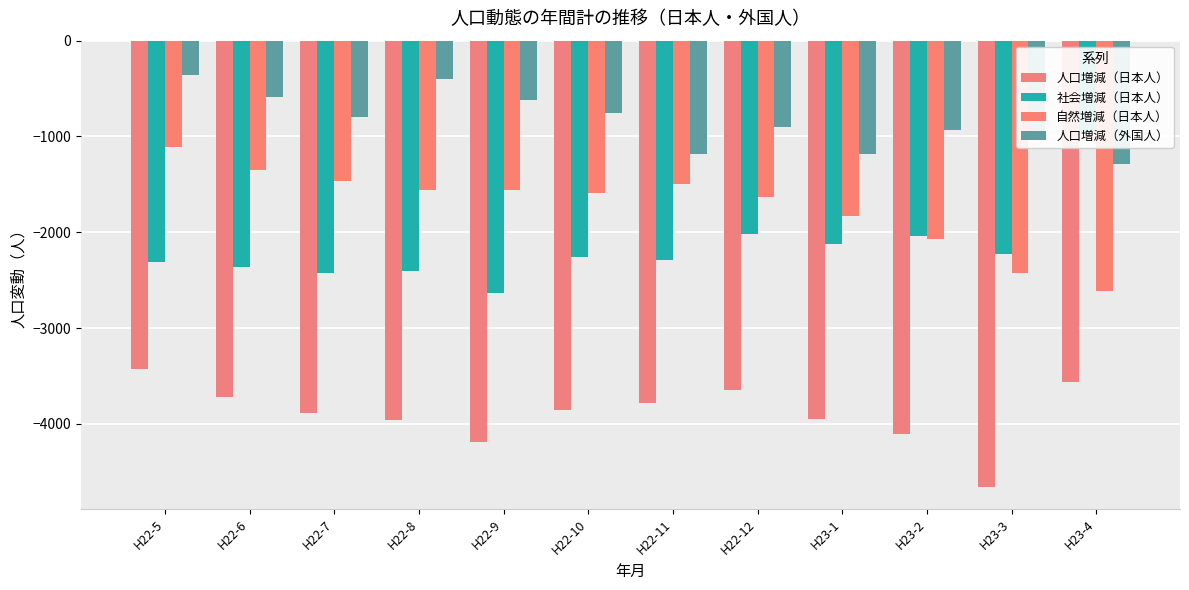

At which category is the sum across all series the highest?

H22-5